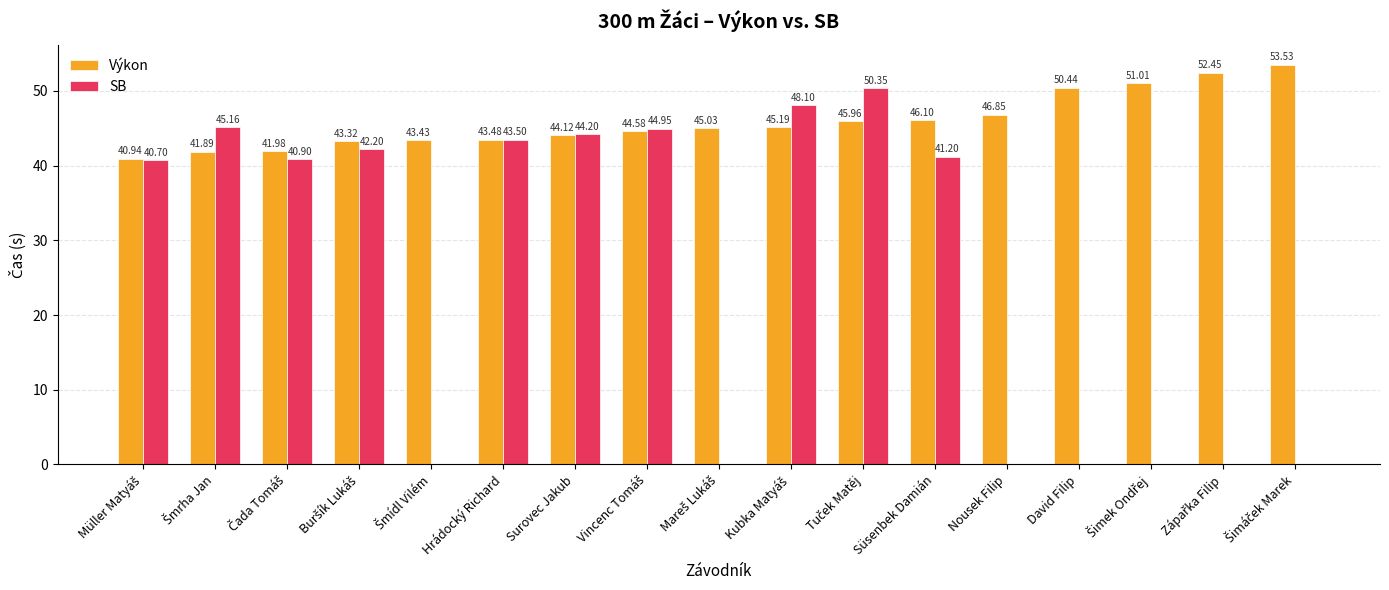

Is the value of SB at David Filip greater than the value of Výkon at Nousek Filip?

No